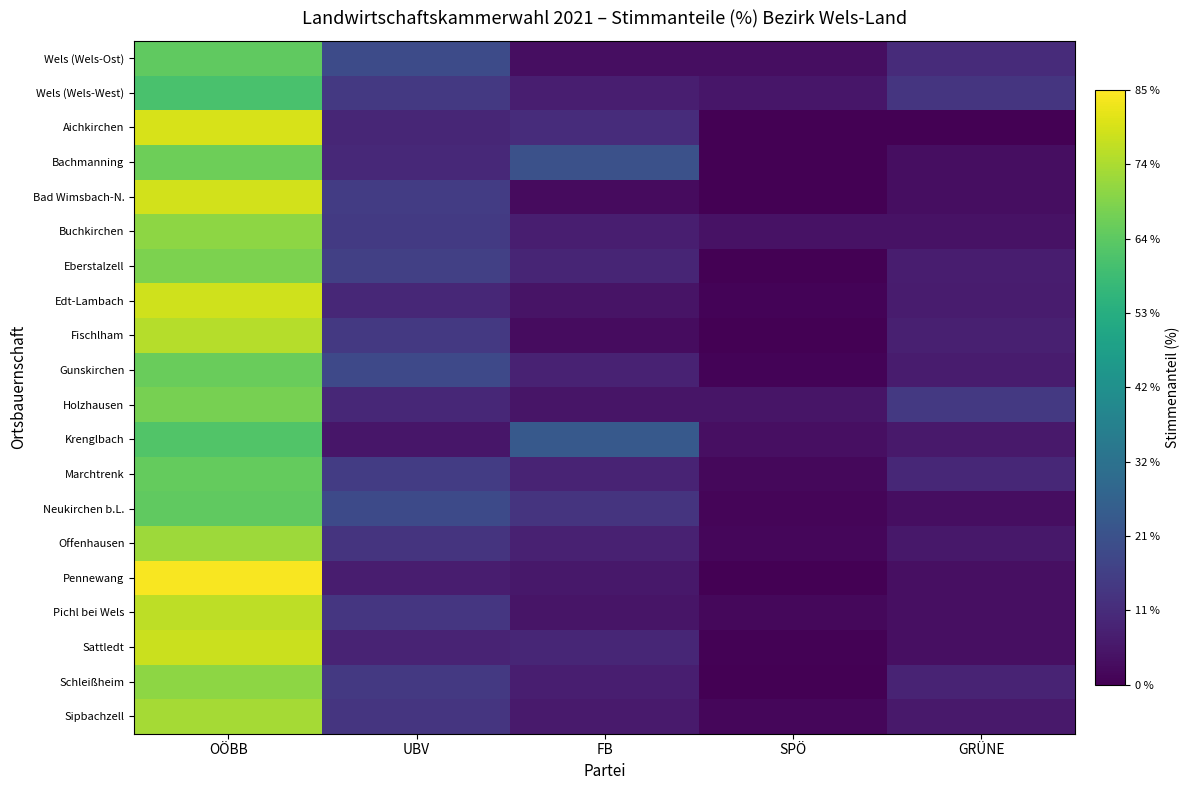

Reading left to right, transcribe all the data shown in this chart.

Wels (Wels-Ost): OÖBB=64.2	UBV=19.4	FB=3.0	SPÖ=3.0	GRÜNE=10.4
Wels (Wels-West): OÖBB=60.6	UBV=14.1	FB=7.1	SPÖ=5.0	GRÜNE=13.1
Aichkirchen: OÖBB=80.0	UBV=9.1	FB=10.9	SPÖ=0.0	GRÜNE=0.0
Bachmanning: OÖBB=66.1	UBV=9.7	FB=21.0	SPÖ=0.0	GRÜNE=3.2
Bad Wimsbach-N.: OÖBB=79.3	UBV=15.0	FB=2.6	SPÖ=0.0	GRÜNE=3.1
Buchkirchen: OÖBB=70.4	UBV=14.3	FB=7.1	SPÖ=4.1	GRÜNE=4.1
Eberstalzell: OÖBB=68.3	UBV=16.1	FB=8.8	SPÖ=0.0	GRÜNE=6.8
Edt-Lambach: OÖBB=79.0	UBV=9.4	FB=4.3	SPÖ=0.7	GRÜNE=6.5
Fischlham: OÖBB=75.5	UBV=14.2	FB=2.8	SPÖ=0.0	GRÜNE=7.5
Gunskirchen: OÖBB=65.6	UBV=18.9	FB=8.2	SPÖ=0.8	GRÜNE=6.6
Holzhausen: OÖBB=67.4	UBV=9.3	FB=4.7	SPÖ=4.7	GRÜNE=13.9
Krenglbach: OÖBB=61.9	UBV=5.1	FB=23.7	SPÖ=3.4	GRÜNE=5.9
Marchtrenk: OÖBB=64.8	UBV=15.2	FB=8.6	SPÖ=1.9	GRÜNE=9.5
Neukirchen b.L.: OÖBB=64.2	UBV=18.9	FB=12.6	SPÖ=1.1	GRÜNE=3.2
Offenhausen: OÖBB=72.5	UBV=12.7	FB=7.8	SPÖ=1.4	GRÜNE=5.6
Pennewang: OÖBB=84.2	UBV=6.8	FB=5.5	SPÖ=0.0	GRÜNE=3.4
Pichl bei Wels: OÖBB=76.6	UBV=13.4	FB=4.8	SPÖ=1.9	GRÜNE=3.4
Sattledt: OÖBB=78.2	UBV=8.5	FB=9.1	SPÖ=0.6	GRÜNE=3.6
Schleißheim: OÖBB=70.4	UBV=14.1	FB=7.0	SPÖ=0.0	GRÜNE=8.4
Sipbachzell: OÖBB=73.4	UBV=13.0	FB=6.2	SPÖ=1.6	GRÜNE=5.7